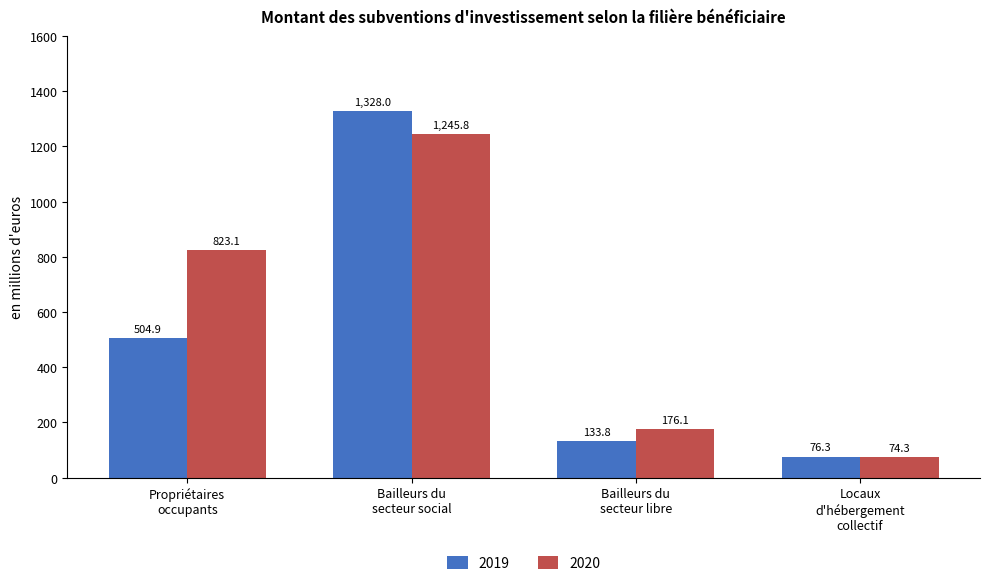

What is the lowest value of the 2019 series?

76.3